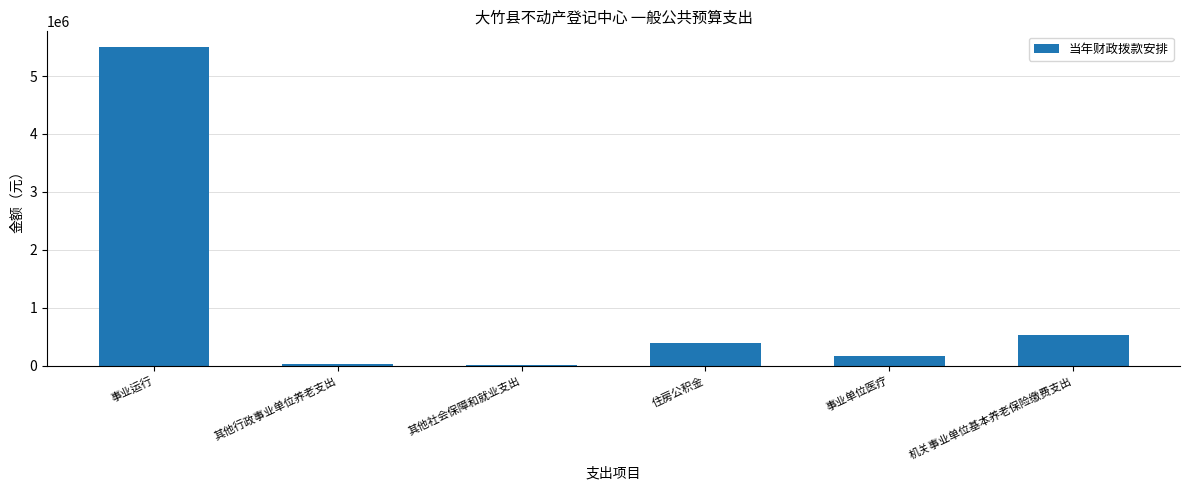

How many categories are shown in the chart?

6